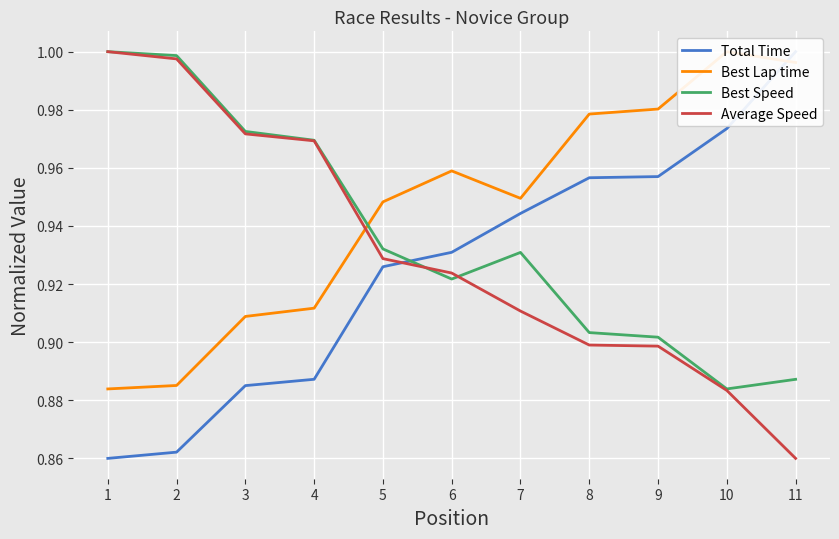

Reading left to right, transcribe all the data shown in this chart.

Total Time: 0.9	0.9	0.9	0.9	0.9	0.9	0.9	1.0	1.0	1.0	1.0
Best Lap time: 0.9	0.9	0.9	0.9	0.9	1.0	0.9	1.0	1.0	1.0	1.0
Best Speed: 1.0	1.0	1.0	1.0	0.9	0.9	0.9	0.9	0.9	0.9	0.9
Average Speed: 1.0	1.0	1.0	1.0	0.9	0.9	0.9	0.9	0.9	0.9	0.9